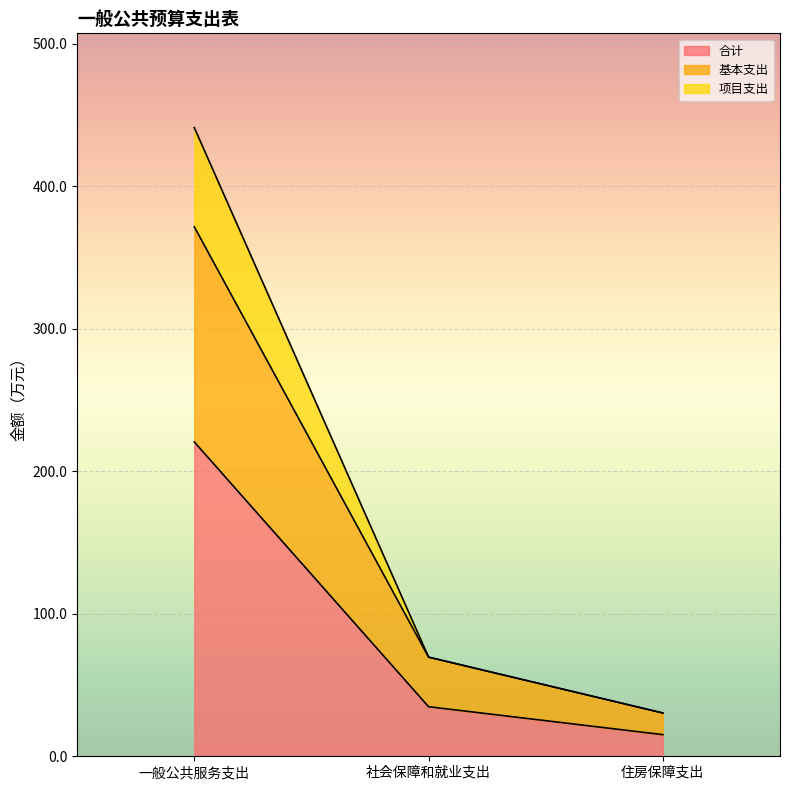

At which category is the sum across all series the highest?

一般公共服务支出